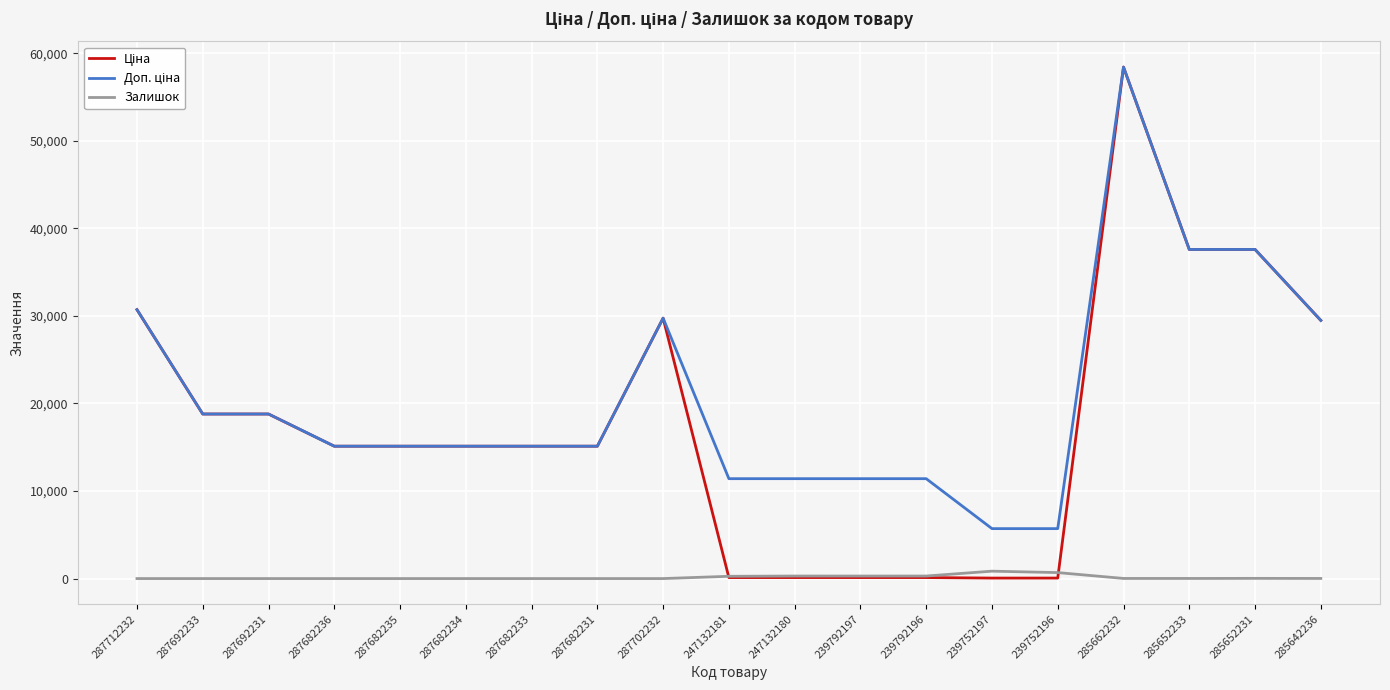

True or false: Залишок has a value of 13.0 at 285652233.

True